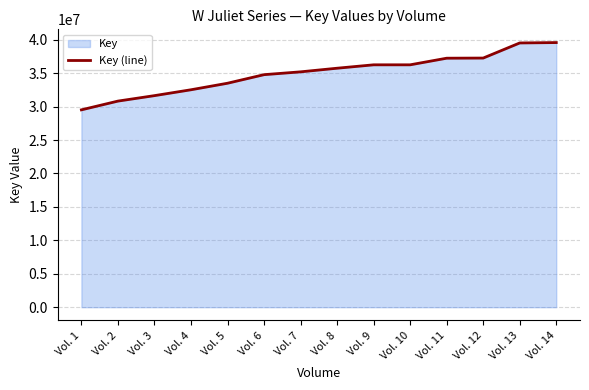

True or false: the data shows 37263652 at Vol. 12.

True